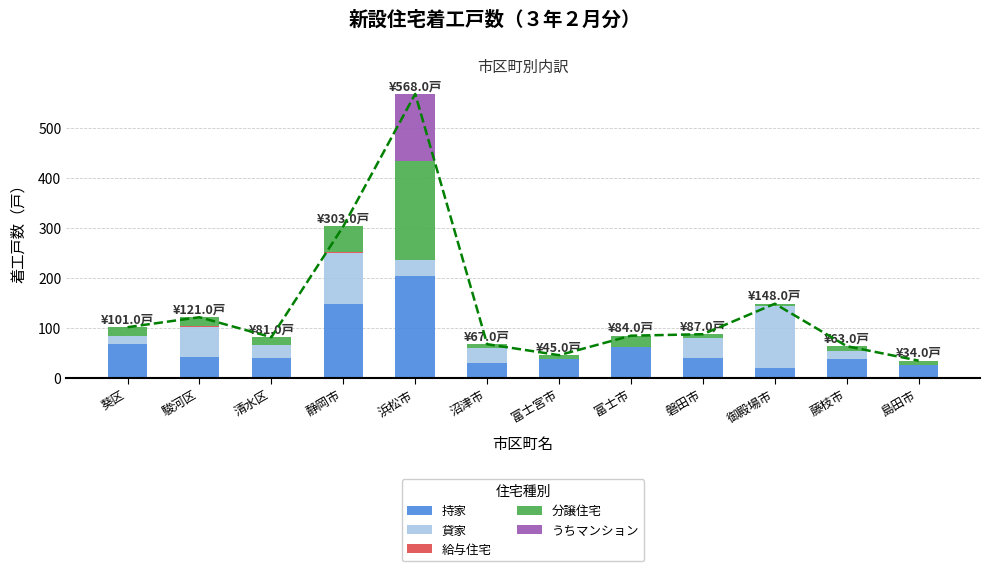

The value of うちマンション at 浜松市 is 135. True or false?

True